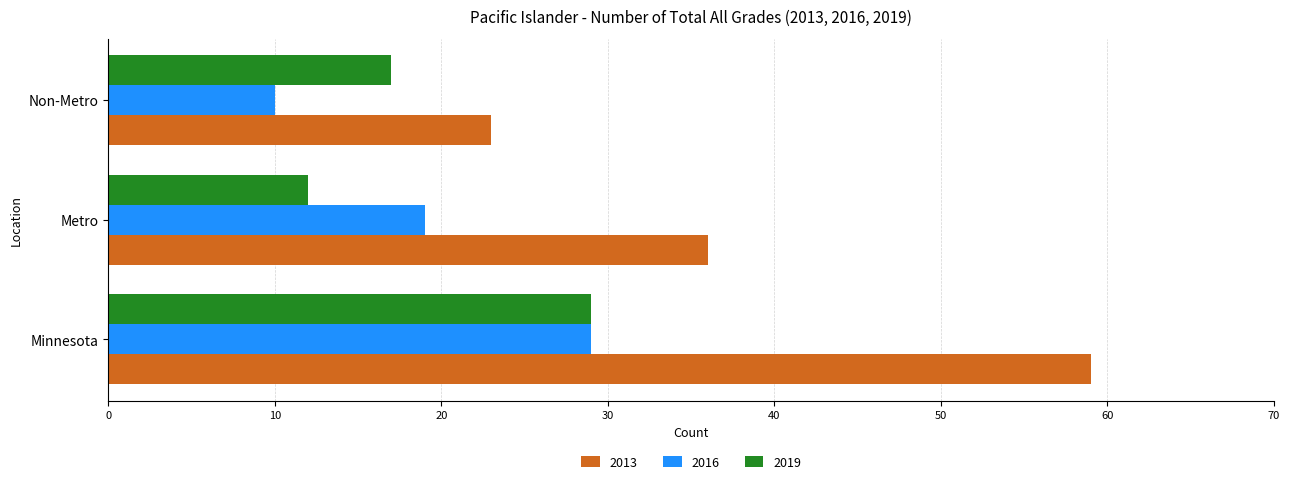

What is the difference between the 2019 values at Metro and Non-Metro?

5